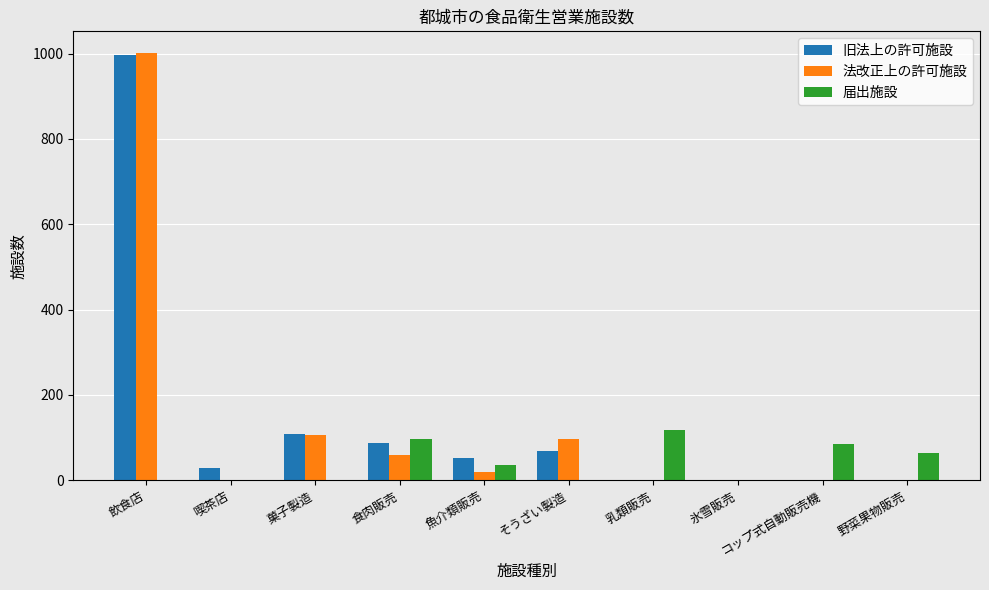

At which category is the sum across all series the highest?

飲食店